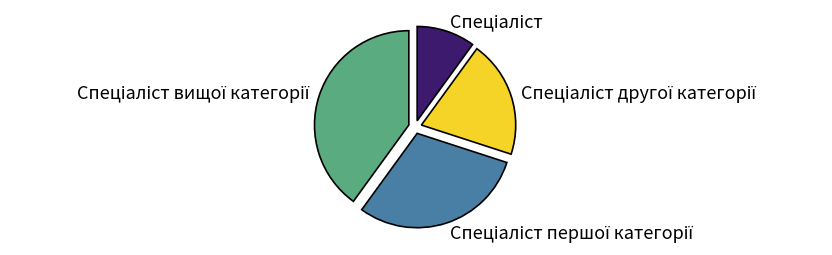

Count the number of slices in the pie.

4